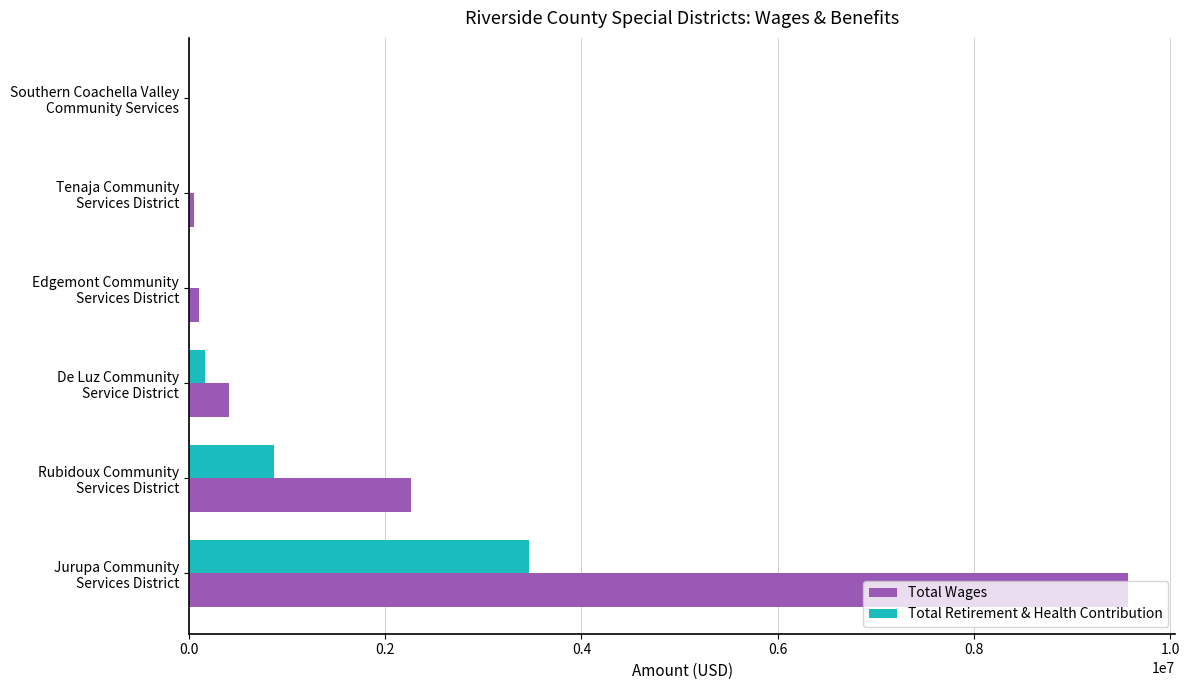

What is the highest value of the Total Retirement & Health Contribution series?

3470437